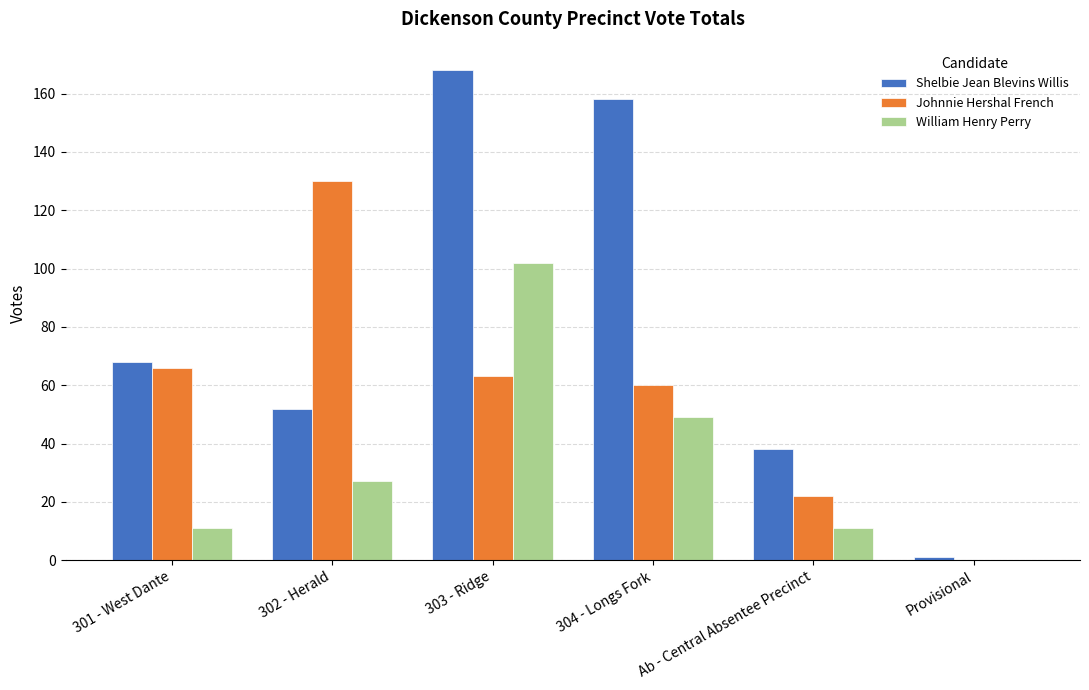

Which series has the largest range (max minus min)?

Shelbie Jean Blevins Willis